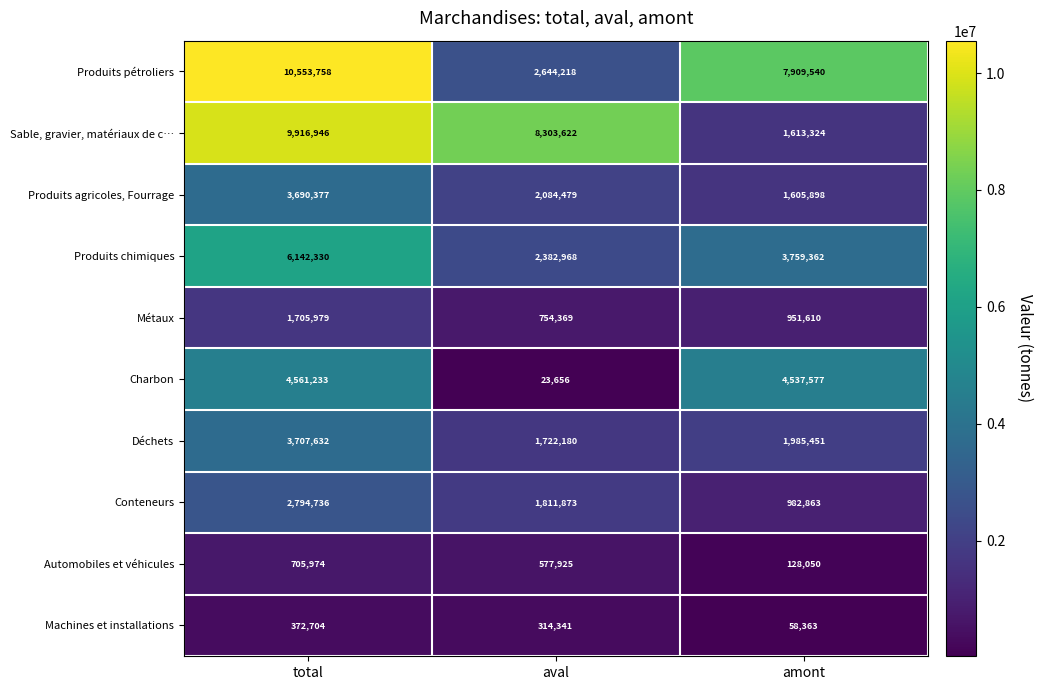

Reading right to left, list all the values displayed in this chart.

Produits pétroliers: 7909540	2644218	10553758
Sable, gravier, matériaux de c…: 1613324	8303622	9916946
Produits agricoles, Fourrage: 1605898	2084479	3690377
Produits chimiques: 3759362	2382968	6142330
Métaux: 951610	754369	1705979
Charbon: 4537577	23656	4561233
Déchets: 1985451	1722180	3707632
Conteneurs: 982863	1811873	2794736
Automobiles et véhicules: 128050	577925	705974
Machines et installations: 58363	314341	372704